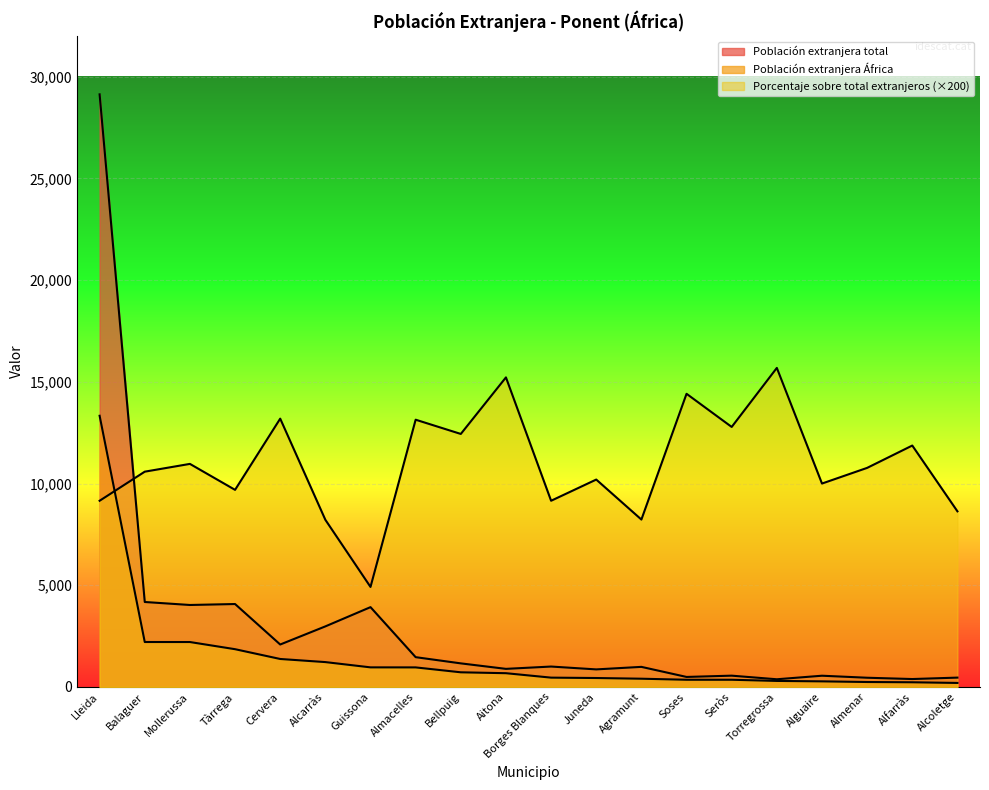

List the series in order of their overall mean, lowest first.

Población extranjera África, Población extranjera total, Porcentaje sobre total extranjeros